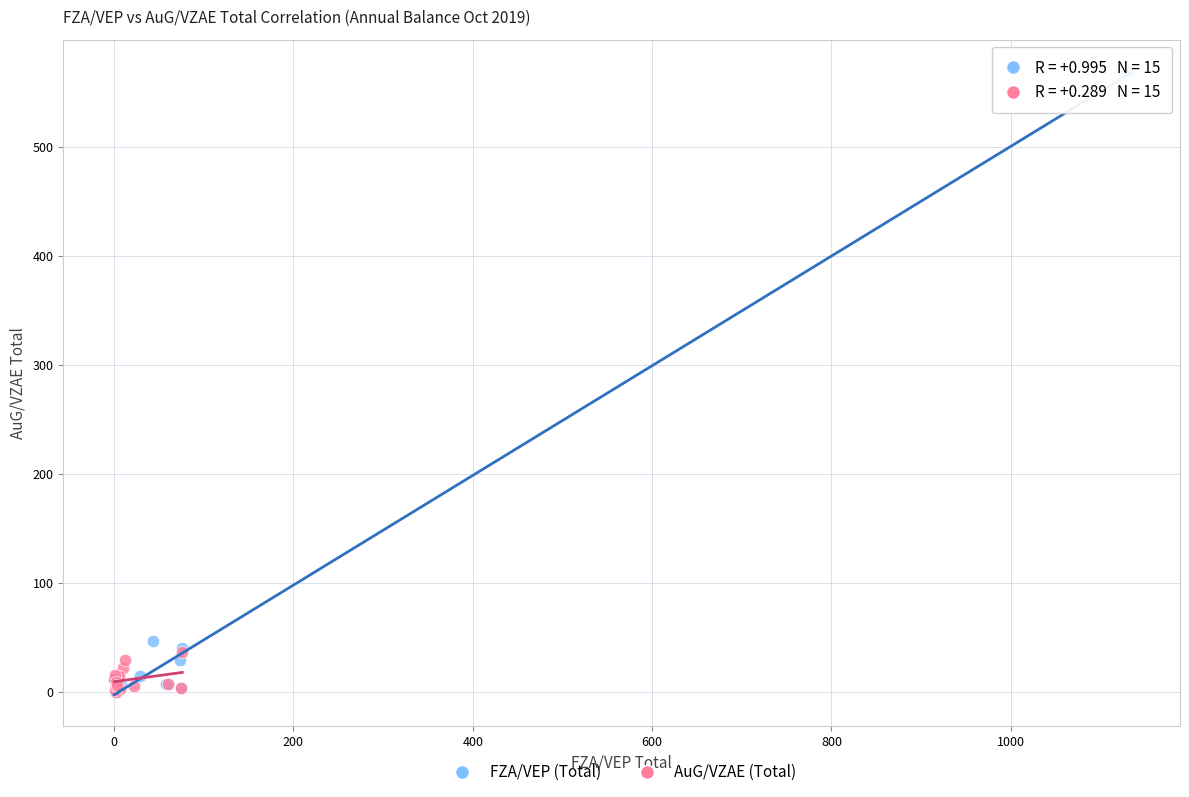

Which series has the largest Y range (max minus min)?

FZA/VEP (Total)